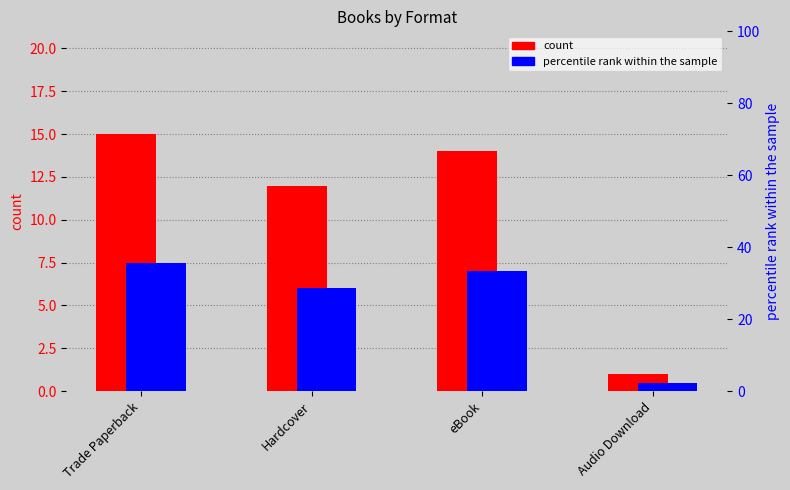

What is the difference between the count values at Audio Download and eBook?

13.0